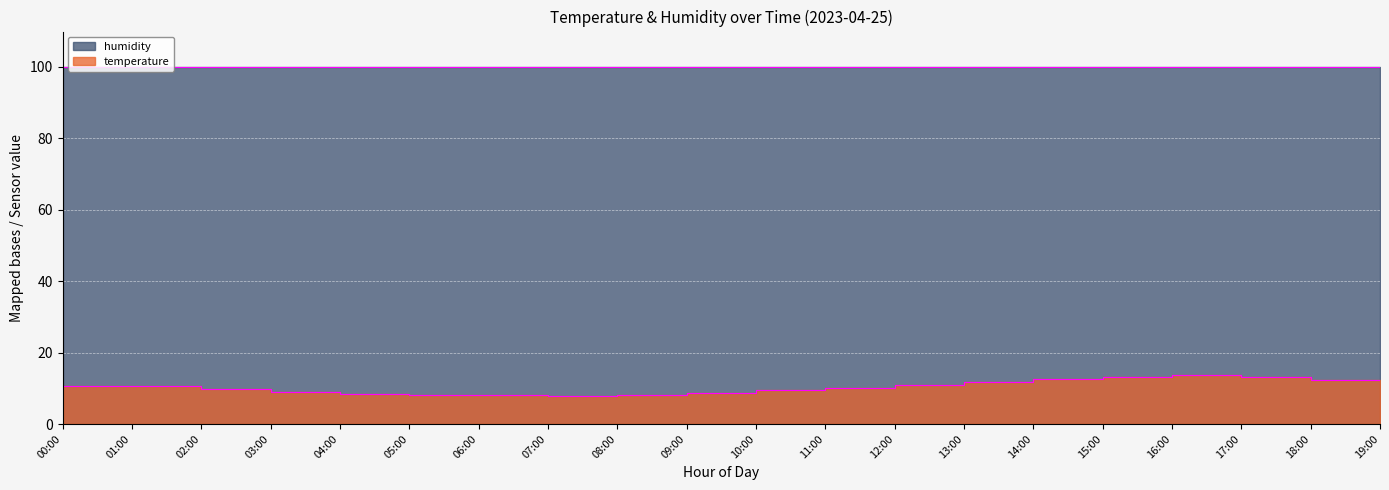

Rank the categories by value from highest to lowest.

16:00, 17:00, 15:00, 14:00, 18:00, 13:00, 19:00, 12:00, 00:00, 01:00, 11:00, 02:00, 10:00, 03:00, 09:00, 04:00, 05:00, 08:00, 06:00, 07:00